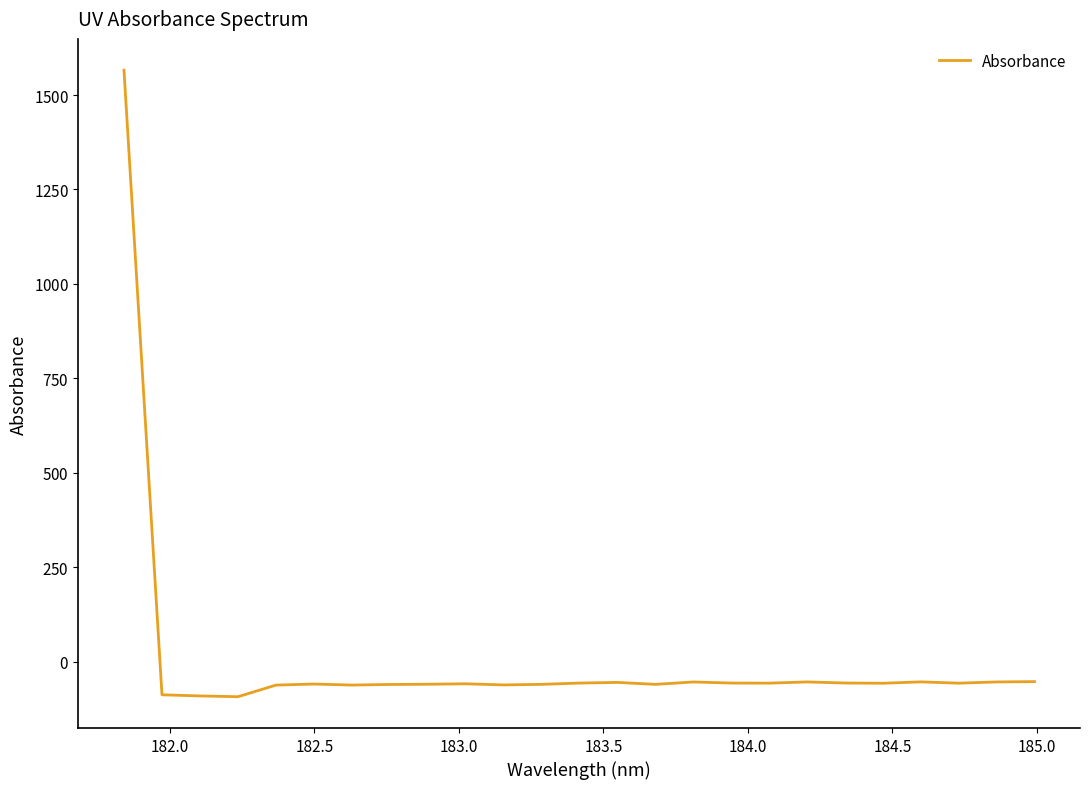

Is this an area chart (filled region under the line)?

No